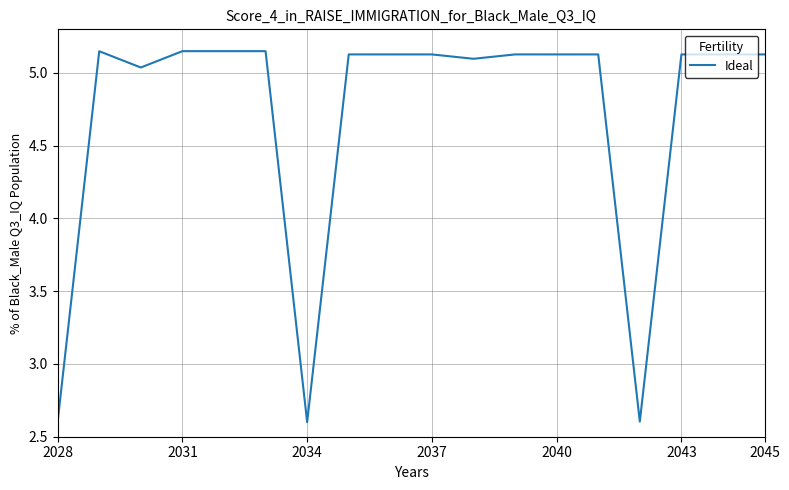

What is the smallest value displayed?

2.6